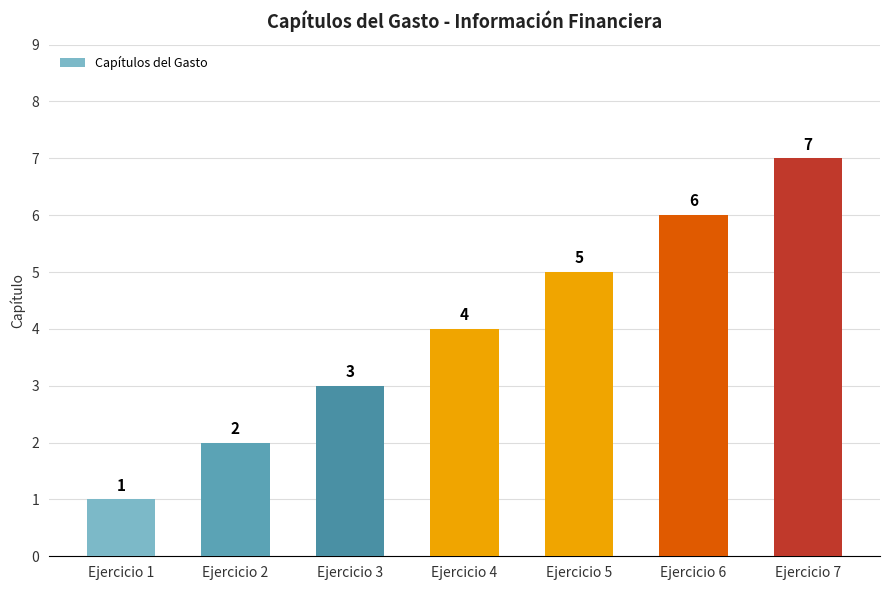

Rank the categories by value from highest to lowest.

Ejercicio 7, Ejercicio 6, Ejercicio 5, Ejercicio 4, Ejercicio 3, Ejercicio 2, Ejercicio 1